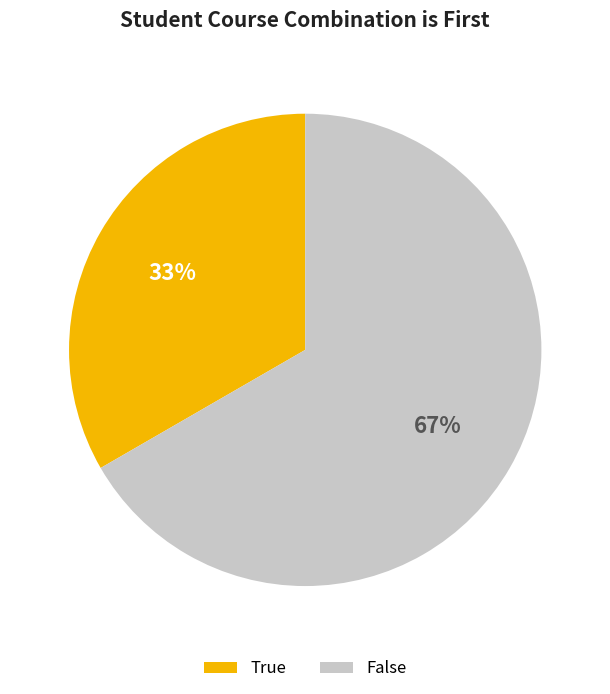

To the nearest percent, what is the combined percentage of True and False?

100%